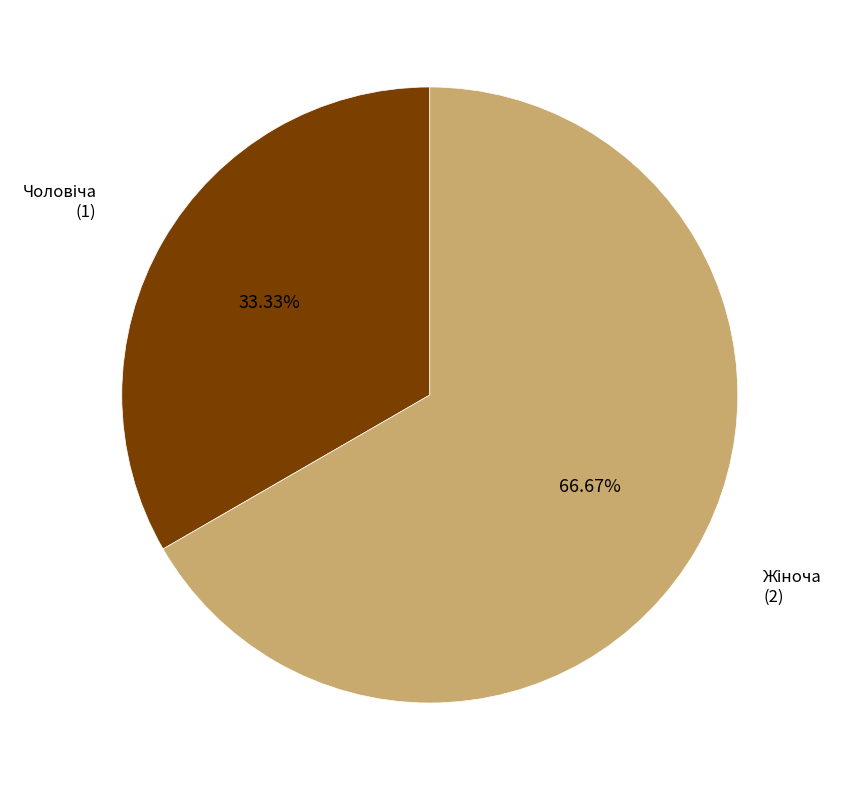

Is there a majority slice in this chart?

Yes